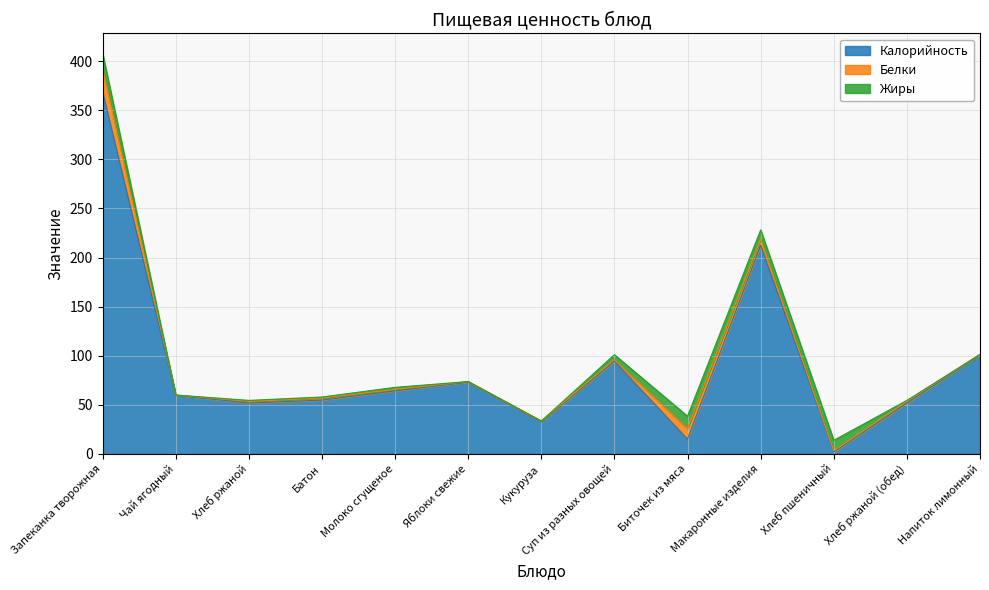

What is the average value of the Калорийность series?

91.1